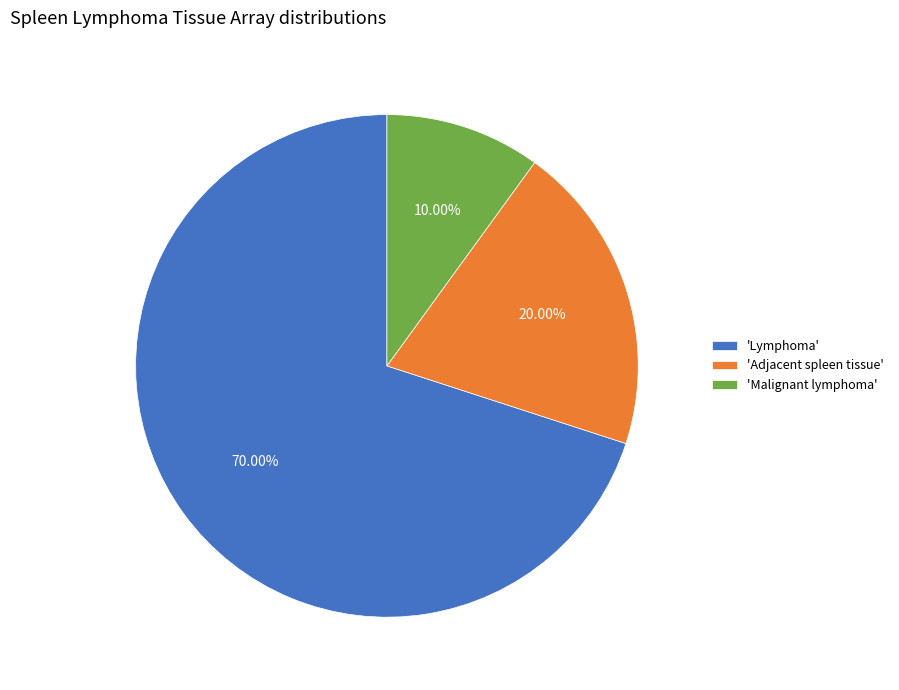

Rank the categories by value from lowest to highest.

'Malignant lymphoma', 'Adjacent spleen tissue', 'Lymphoma'